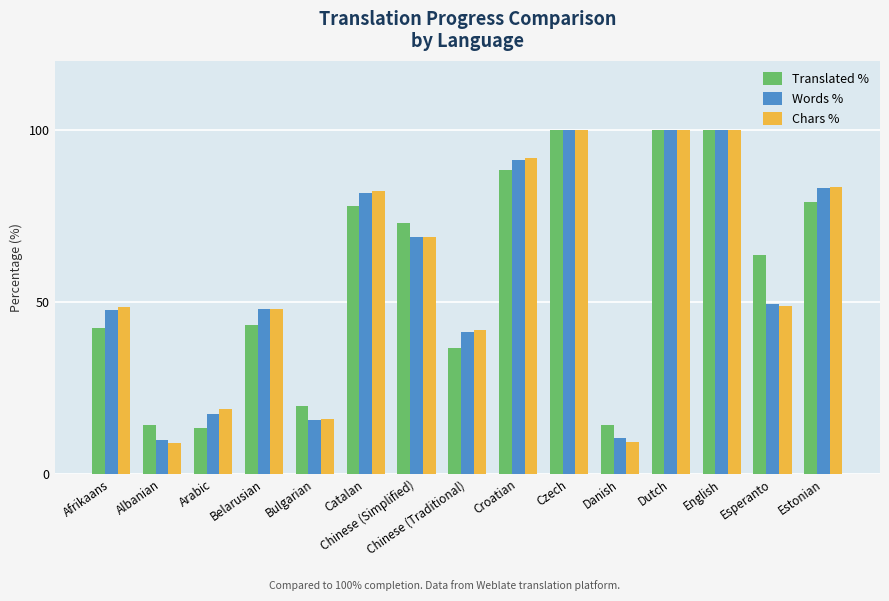

Where does the Words % series first go above 49?

Catalan